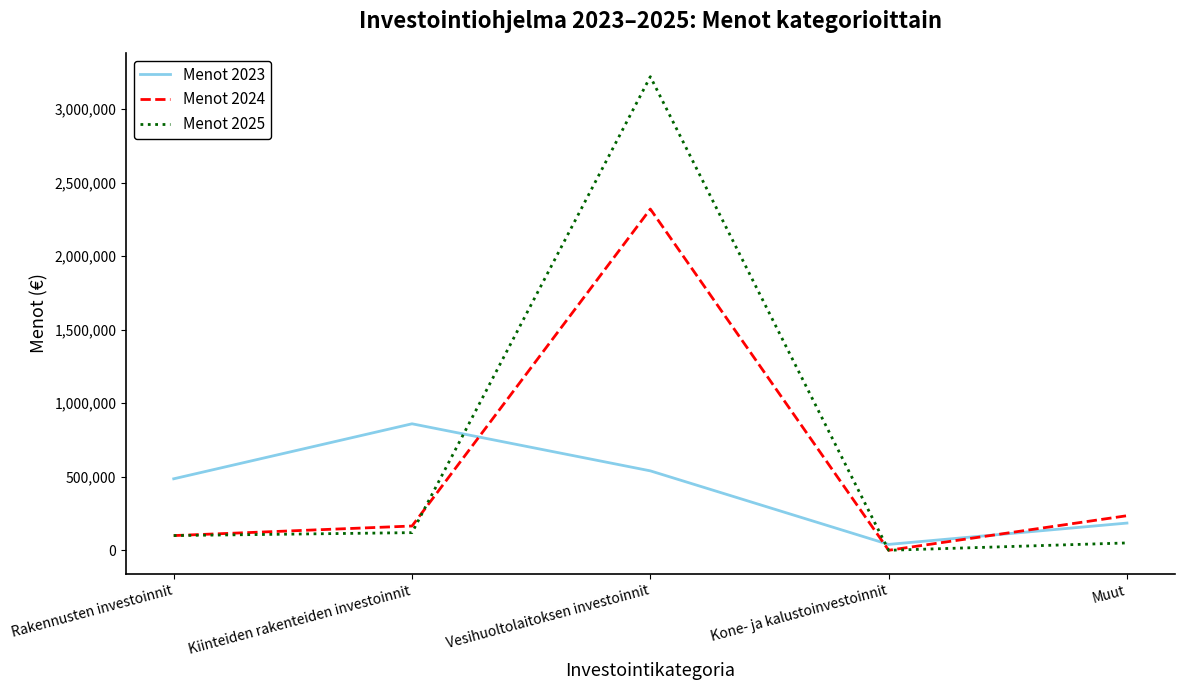

True or false: Menot 2024 and Menot 2023 intersect in this chart.

True